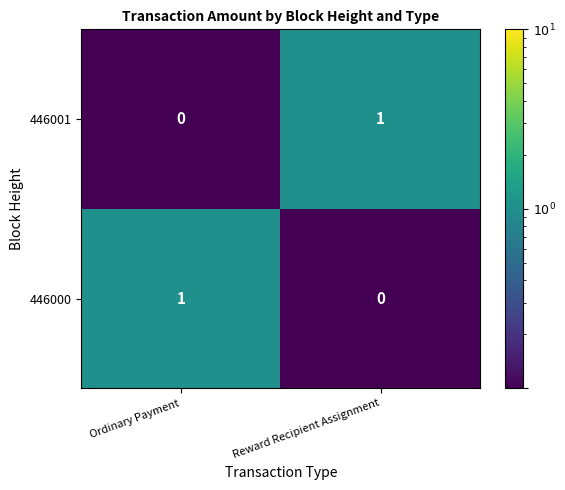

Is the value of 446000 at Reward Recipient Assignment greater than the value of 446001 at Reward Recipient Assignment?

No